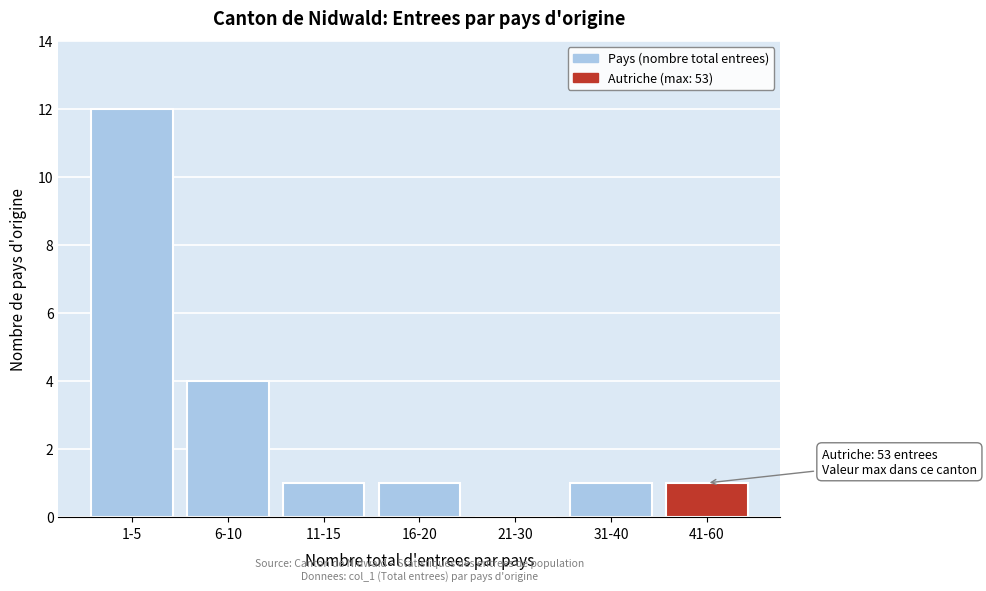

Reading left to right, what are all the values shown in this chart?

1-5=12	6-10=4	11-15=1	16-20=1	21-30=0	31-40=1	41-60=1